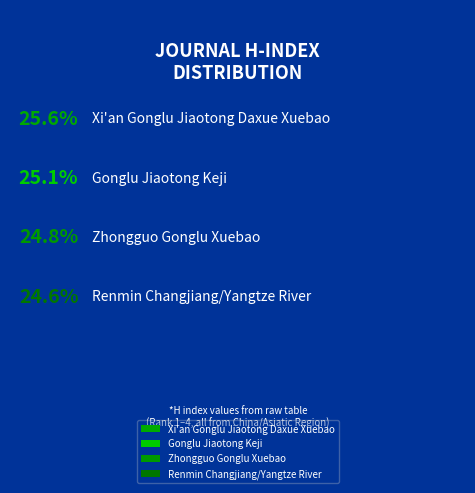

To the nearest percent, what is the combined percentage of Zhongguo Gonglu Xuebao and Gonglu Jiaotong Keji?

50%